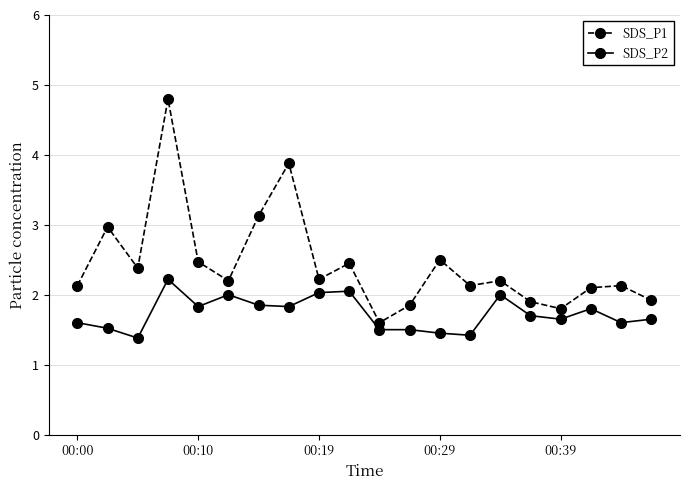

What is the average value of the SDS_P1 series?

2.4